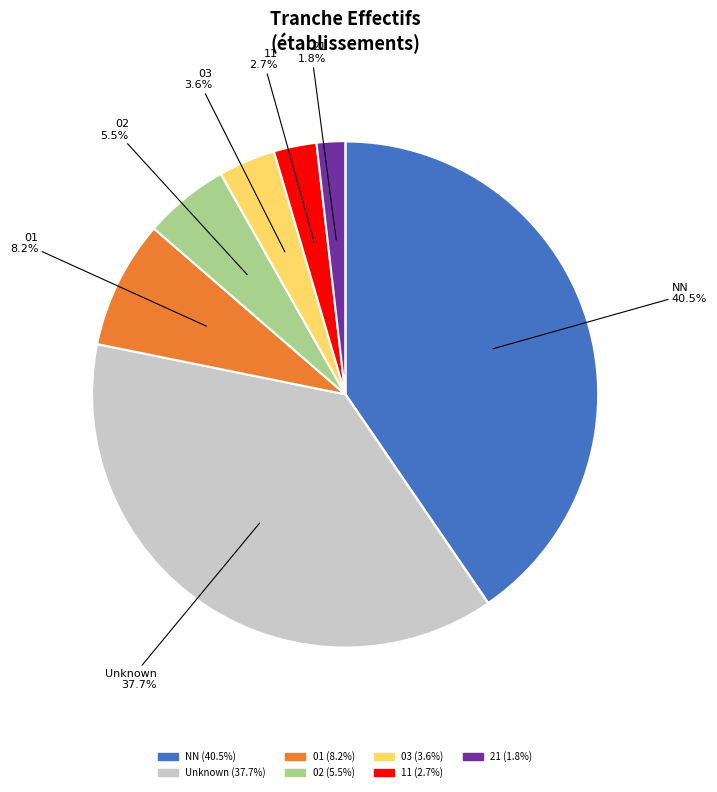

Is there a majority slice in this chart?

No